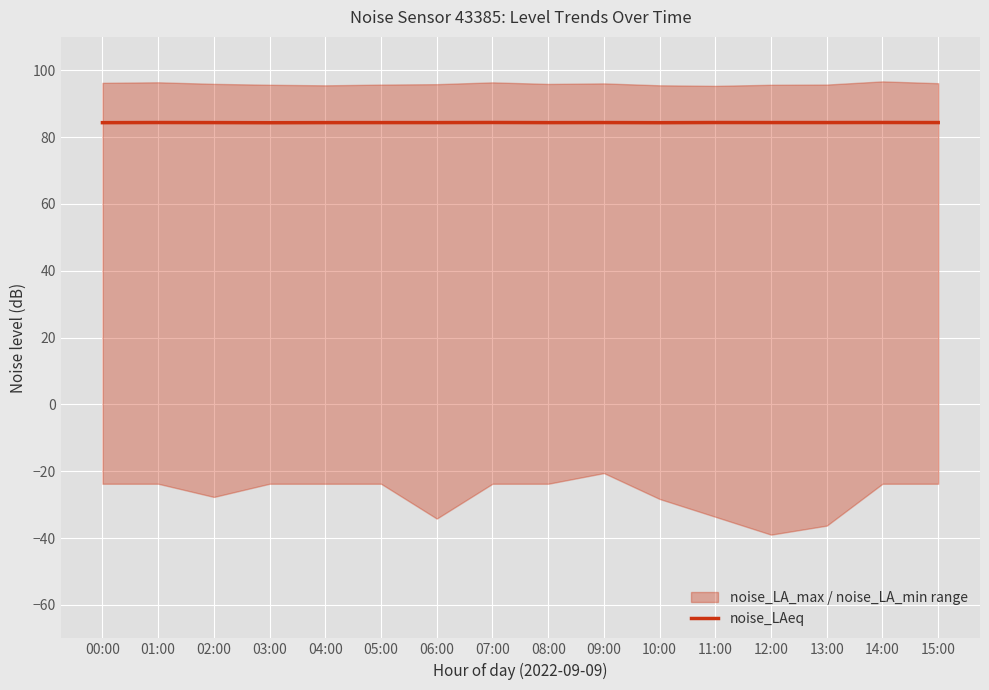

Approximately how many times larger is the value at 05:00 compared to 09:00?

1.0